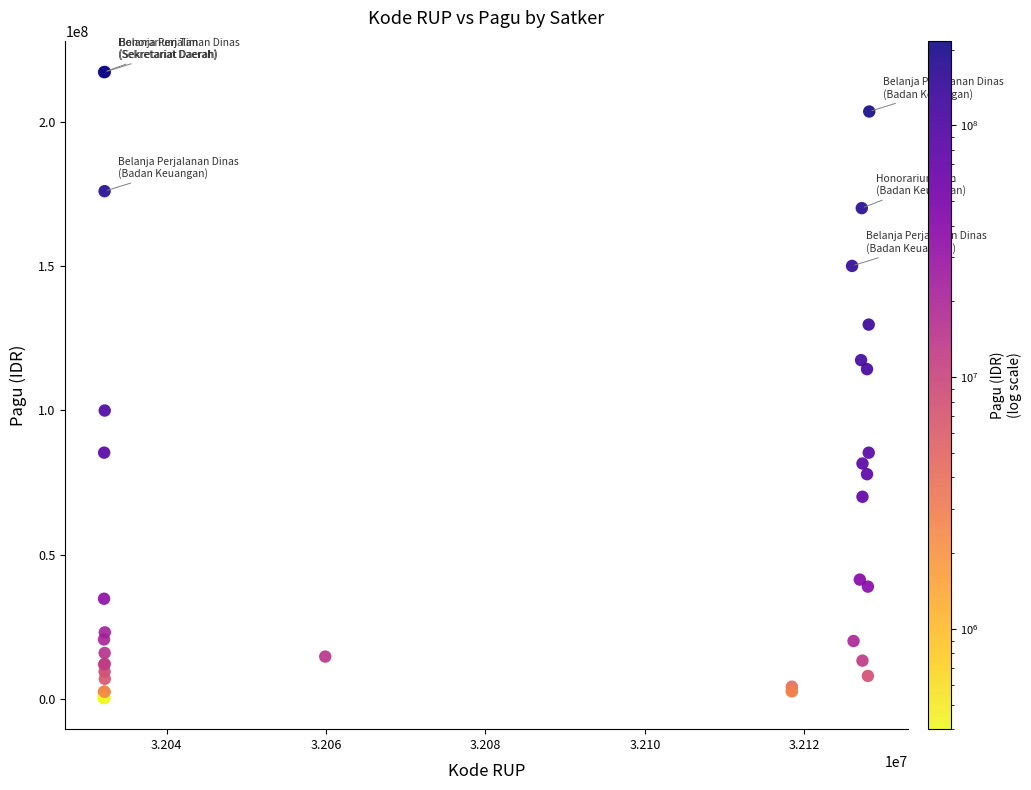

What Y value in the scatter plot is closest to 108830000?

114296000